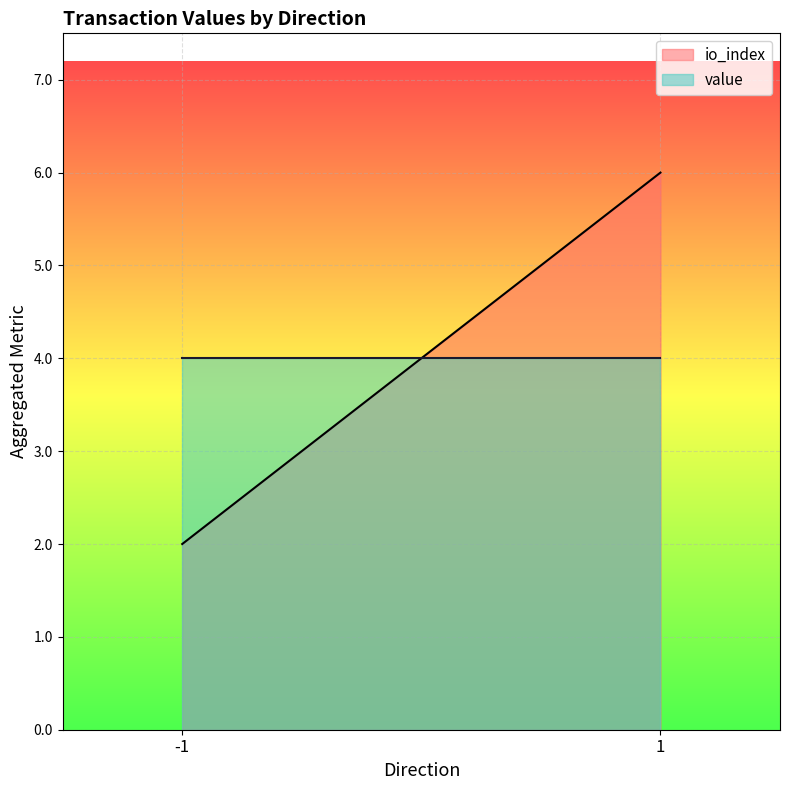

What is the minimum value shown in the chart?

2.0